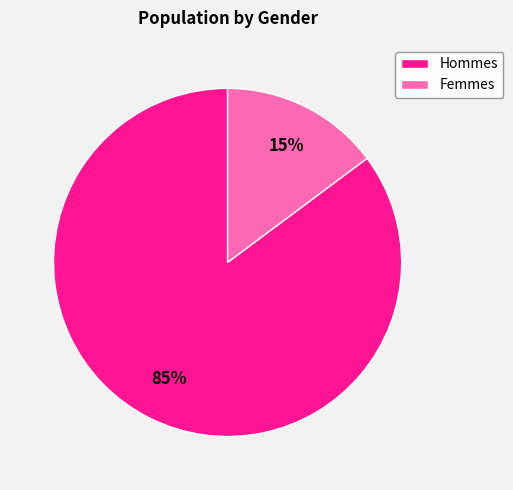

What percentage is the Femmes slice, to the nearest percent?

15%